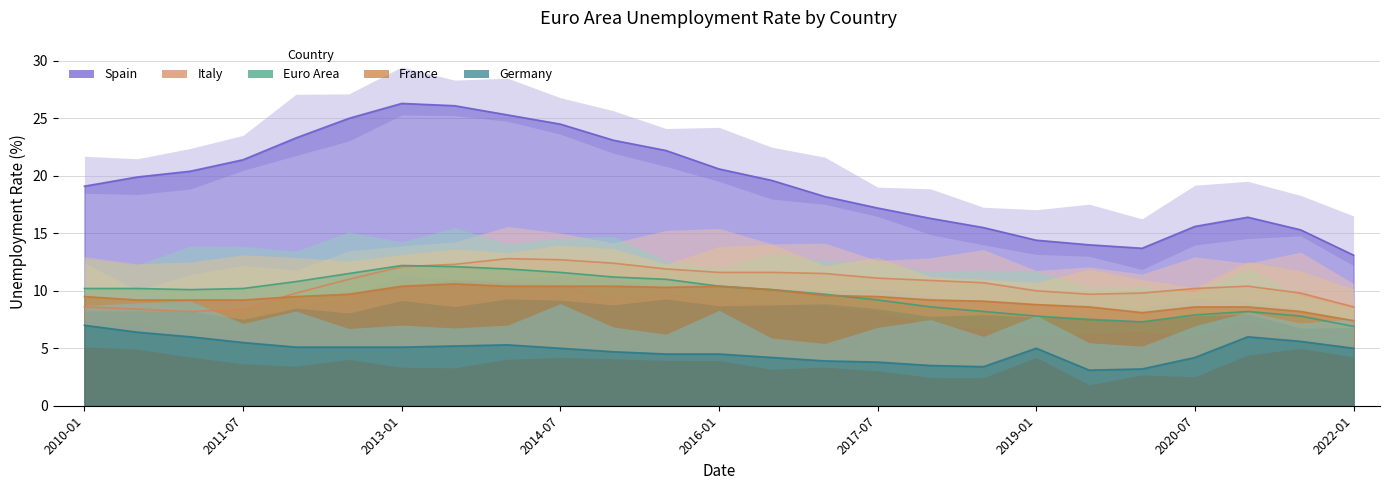

True or false: Italy and Euro Area cross at least once.

True